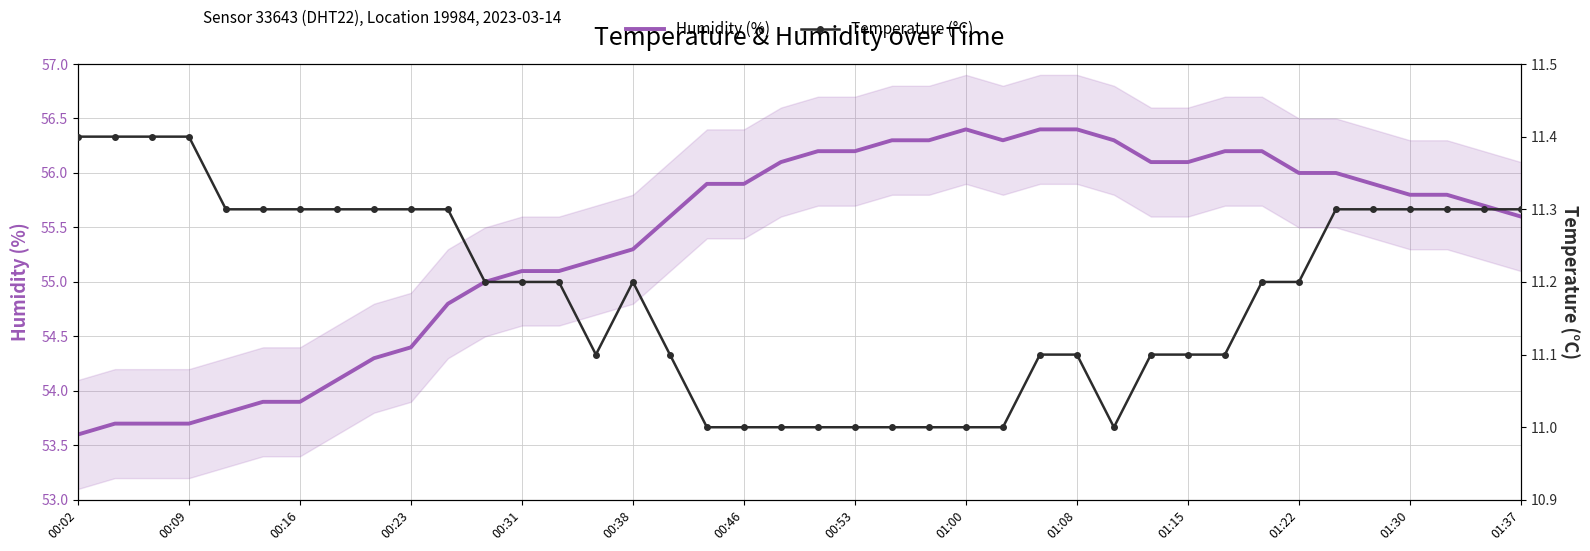

At which label does Humidity (%) reach its minimum?

00:02